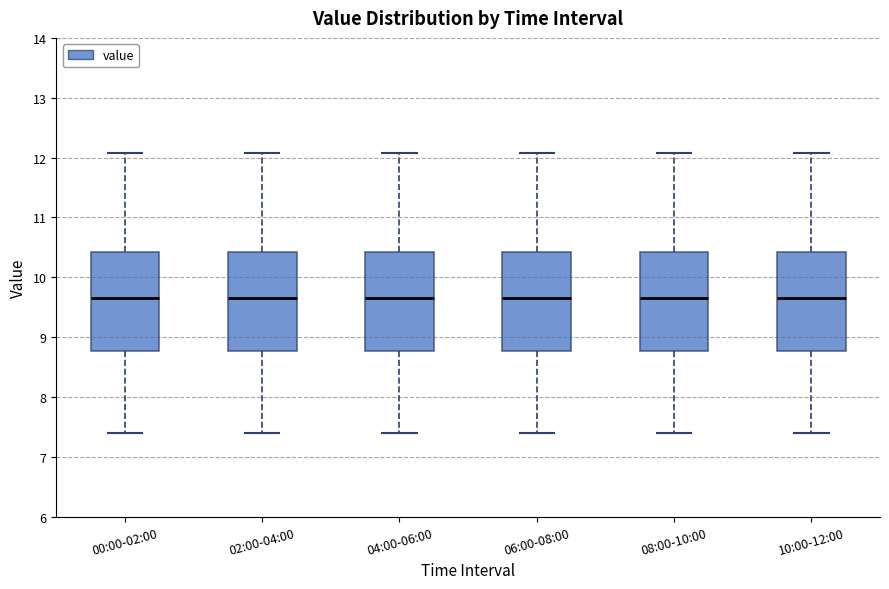

Where is the upper edge of the box for 02:00-04:00 on the y-axis? The values are not printed on the chart, so give them approximately, as read against the axis.

10.4